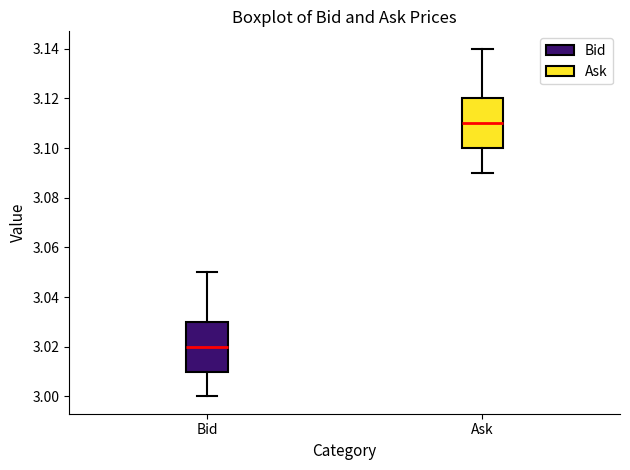

Which box's median line is the lowest?

Bid